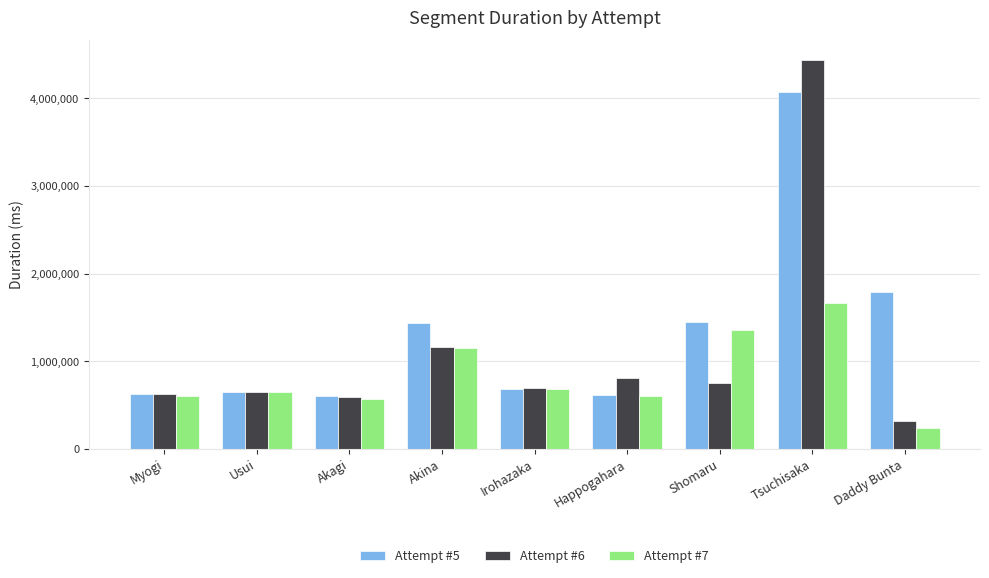

What is the label of the 8th bar from the right?

Usui